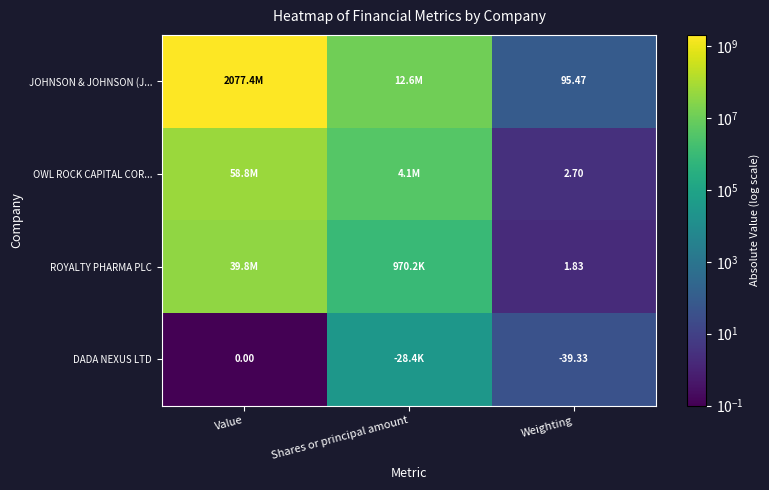

Rank the series at Weighting from highest to lowest value.

JOHNSON & JOHNSON (J..., OWL ROCK CAPITAL COR..., ROYALTY PHARMA PLC, DADA NEXUS LTD